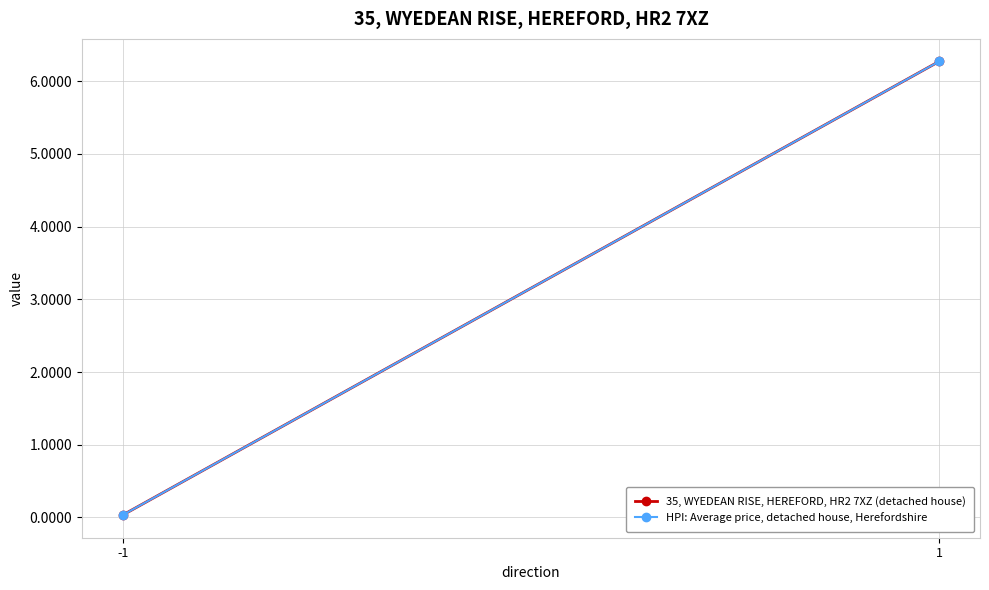

At how many categories does at least one series exceed 2?

1